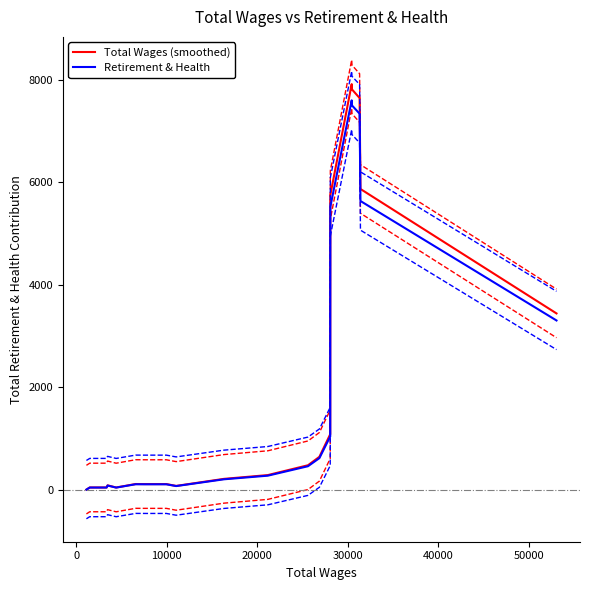

How many lines are shown in the chart?

2